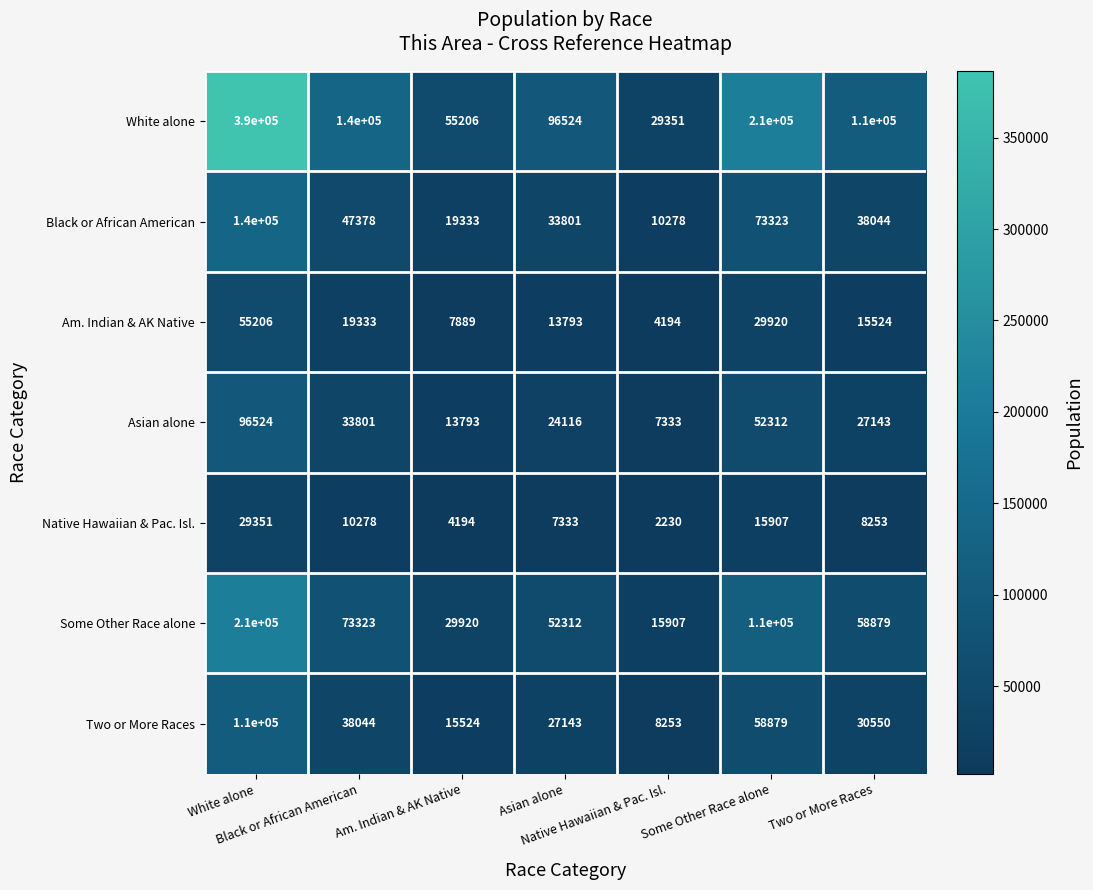

What is the maximum value shown in the chart?

390000